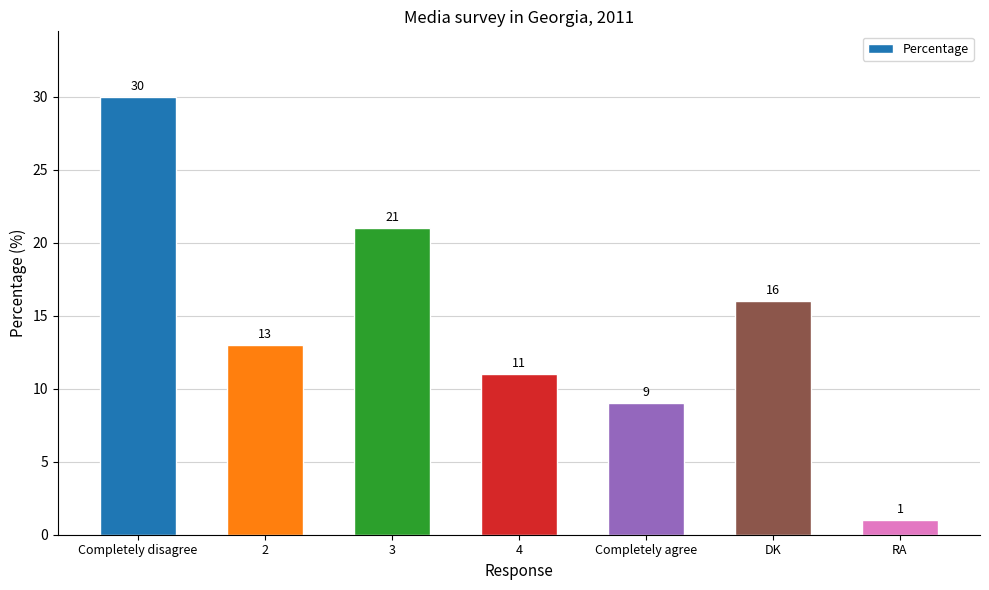

List the labels in order of value, smallest first.

RA, Completely agree, 4, 2, DK, 3, Completely disagree